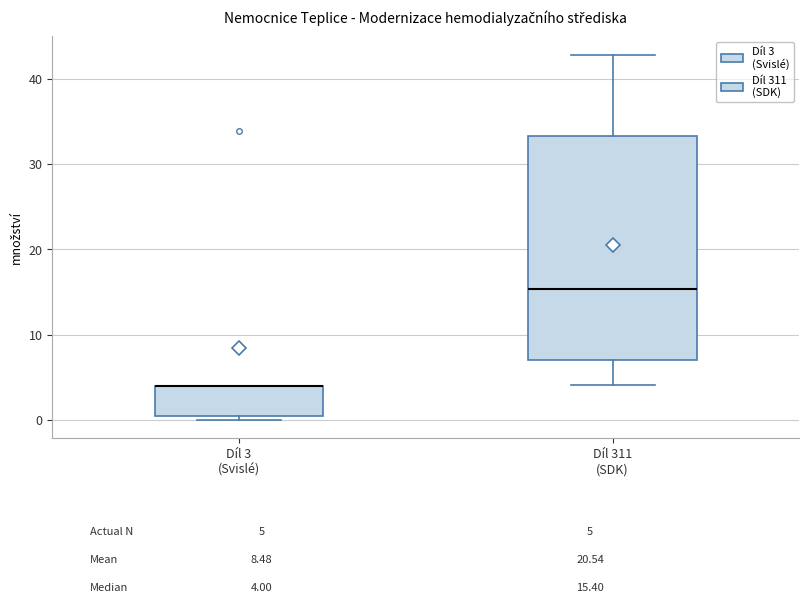

Comparing the boxes themselves (not the whiskers), which one is the tallest?

Díl 311 (SDK)